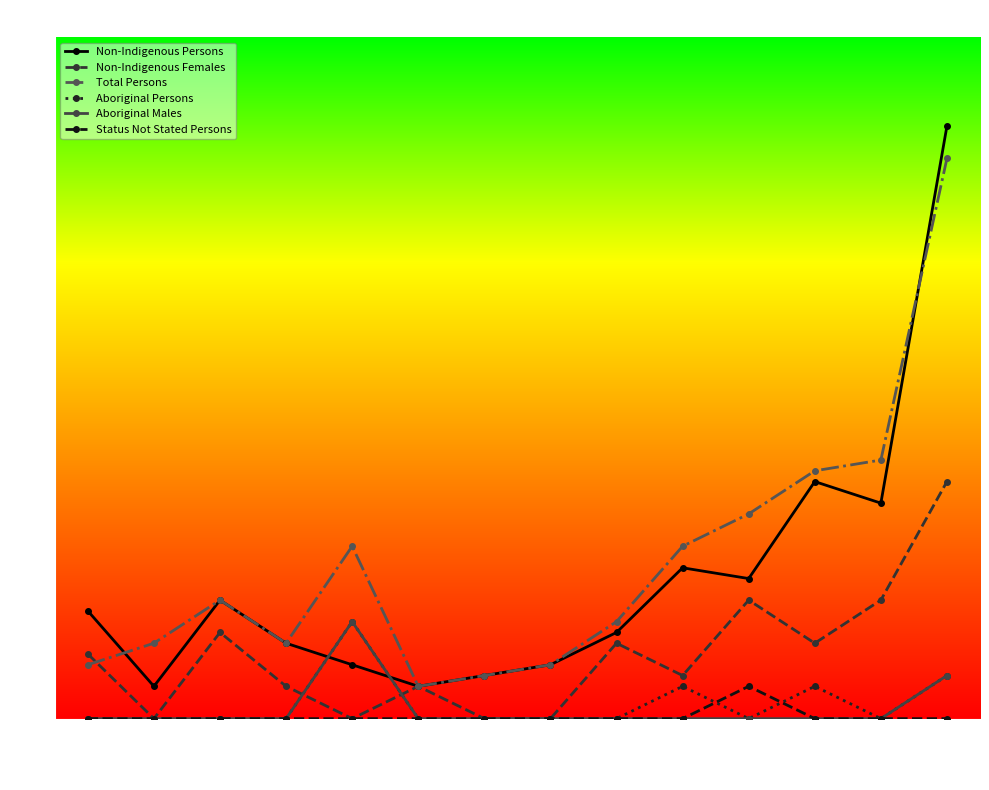

Reading left to right, list all the values displayed in this chart.

Non-Indigenous Persons: 0-4=10	5-9=3	10-14=11	15-19=7	20-24=5	25-29=3	30-34=4	35-39=5	40-44=8	45-49=14	50-54=13	55-59=22	60-64=20	65+=55
Non-Indigenous Females: 0-4=6	5-9=0	10-14=8	15-19=3	20-24=0	25-29=3	30-34=0	35-39=0	40-44=7	45-49=4	50-54=11	55-59=7	60-64=11	65+=22
Total Persons: 0-4=5	5-9=7	10-14=11	15-19=7	20-24=16	25-29=3	30-34=4	35-39=5	40-44=9	45-49=16	50-54=19	55-59=23	60-64=24	65+=52
Aboriginal Persons: 0-4=0	5-9=0	10-14=0	15-19=0	20-24=9	25-29=0	30-34=0	35-39=0	40-44=0	45-49=3	50-54=0	55-59=3	60-64=0	65+=4
Aboriginal Males: 0-4=0	5-9=0	10-14=0	15-19=0	20-24=9	25-29=0	30-34=0	35-39=0	40-44=0	45-49=0	50-54=0	55-59=0	60-64=0	65+=4
Status Not Stated Persons: 0-4=0	5-9=0	10-14=0	15-19=0	20-24=0	25-29=0	30-34=0	35-39=0	40-44=0	45-49=0	50-54=3	55-59=0	60-64=0	65+=0